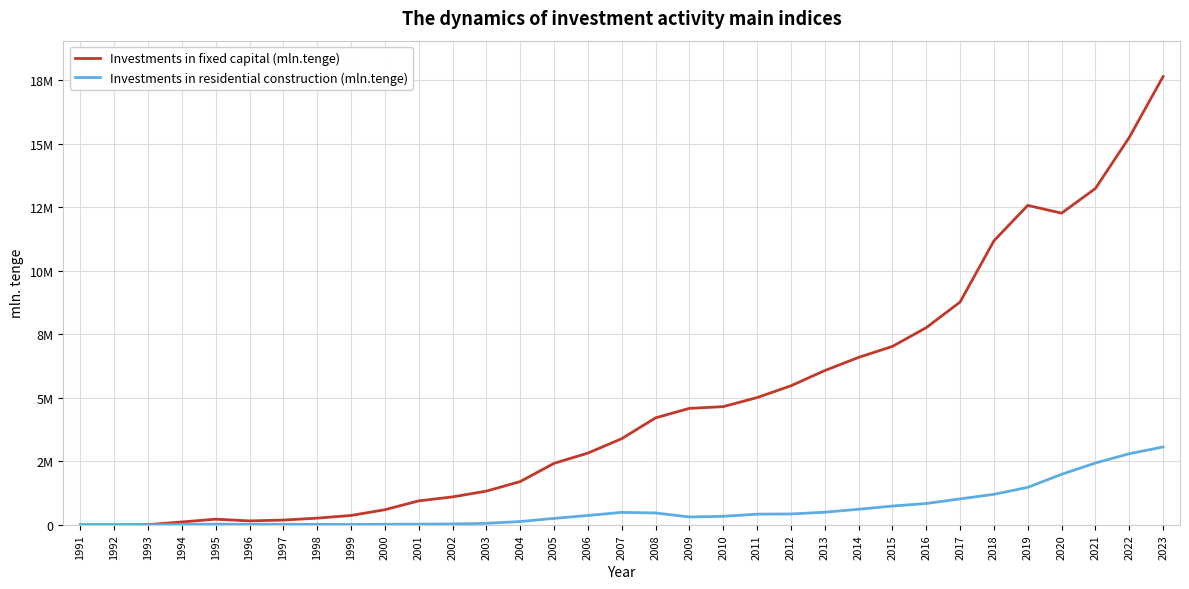

What is the value of the Investments in residential construction (mln.tenge) point at the 7th from the left?

22125